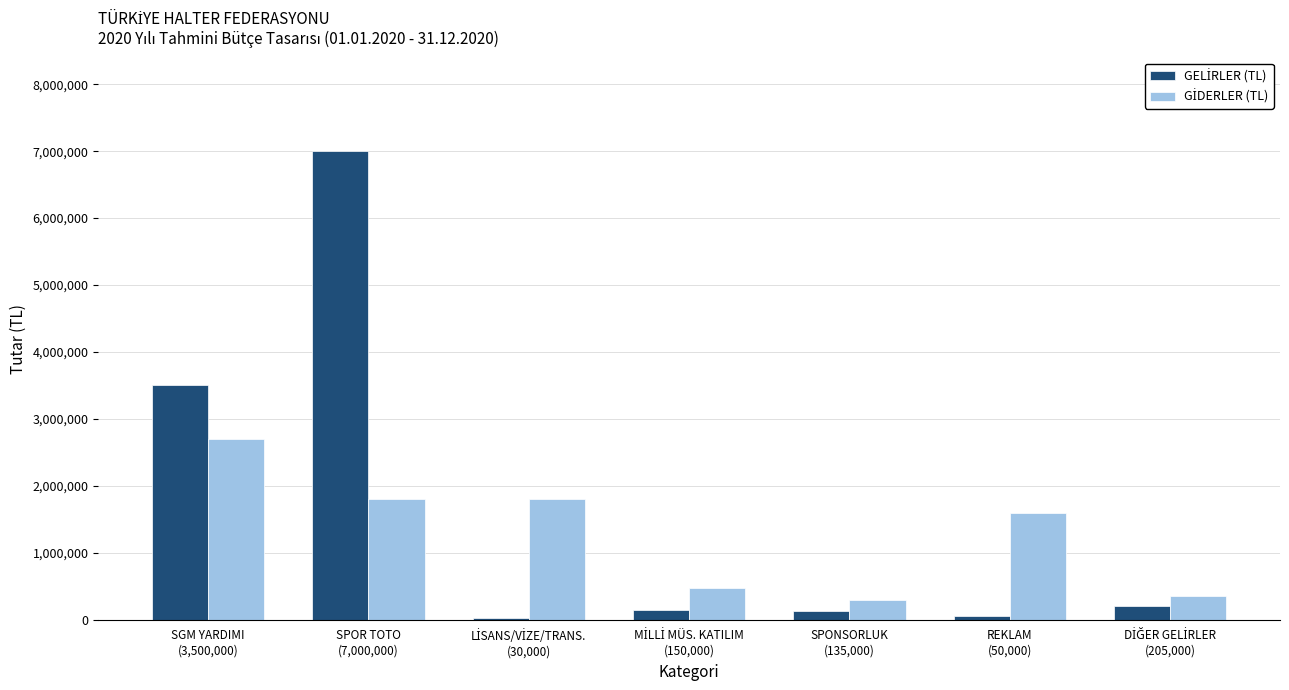

At how many categories does at least one series exceed 821667?

4